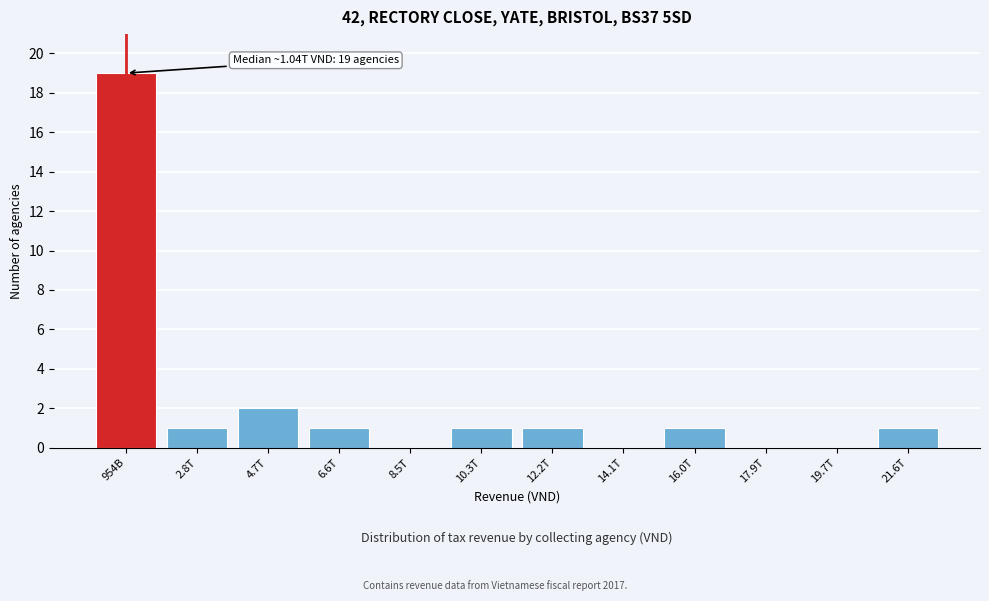

Reading left to right, list all the values displayed in this chart.

954B=19	2.8T=1	4.7T=2	6.6T=1	8.5T=0	10.3T=1	12.2T=1	14.1T=0	16.0T=1	17.9T=0	19.7T=0	21.6T=1